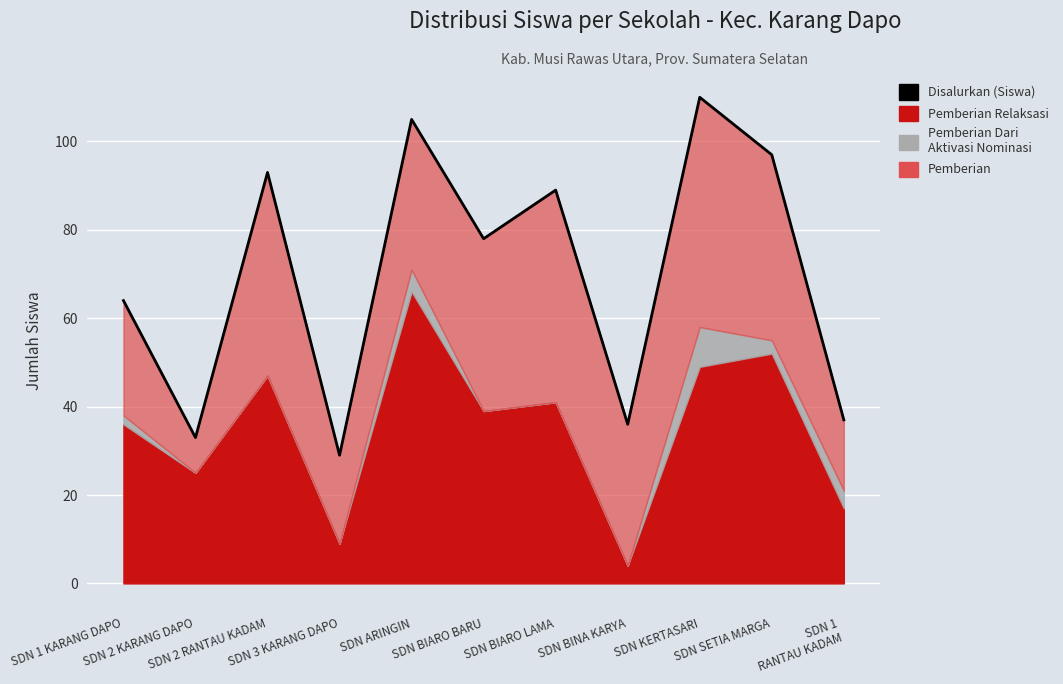

The chart shows a value of 177 at SDN ARINGIN. True or false?

False